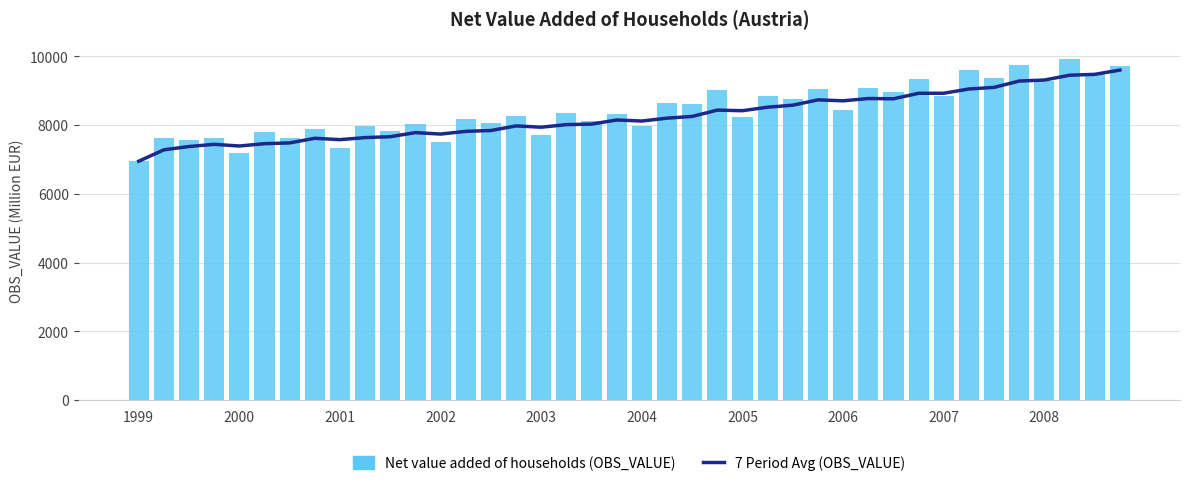

Is the value of 7 Period Avg (OBS_VALUE) at 25 greater than the value of Net value added of households (OBS_VALUE) at 12?

Yes